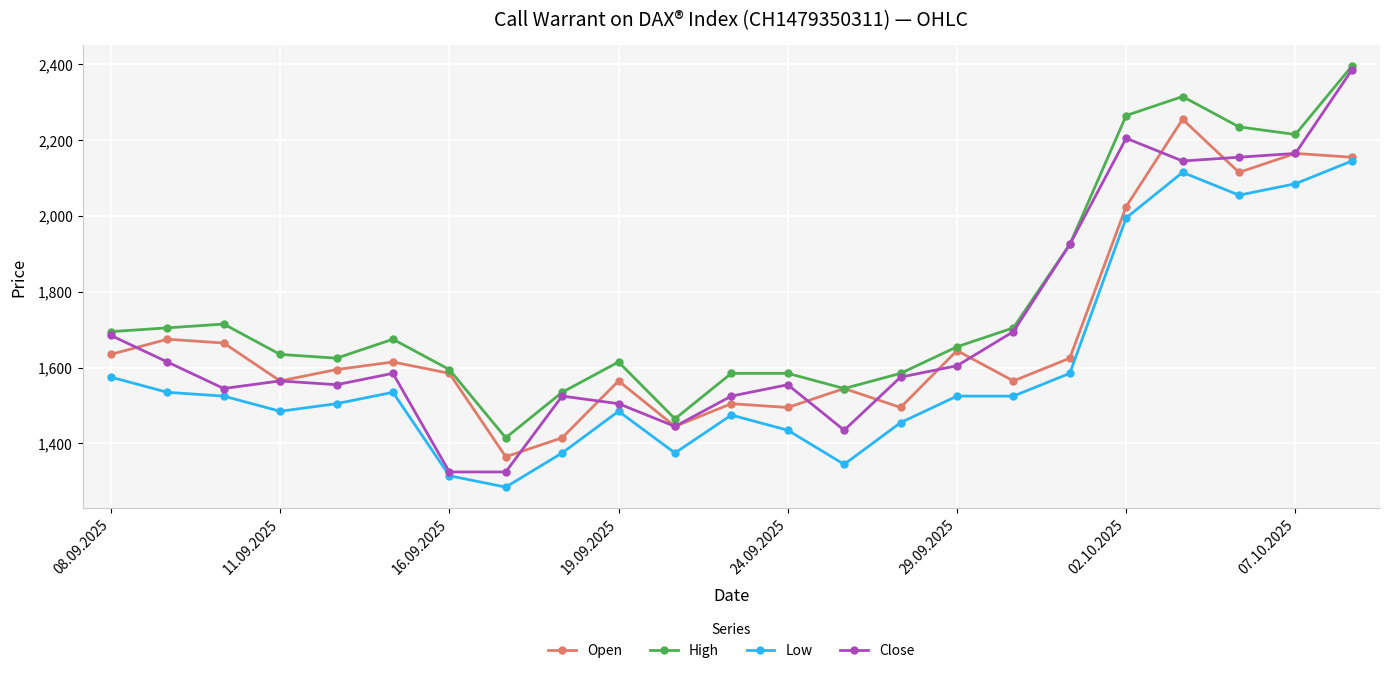

What is the greatest value displayed?

2395